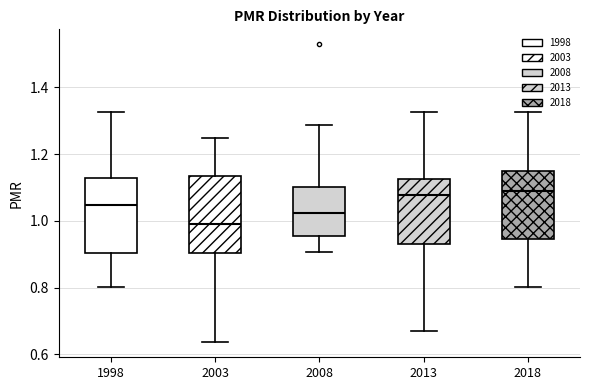

Which box's median line is the lowest?

2003